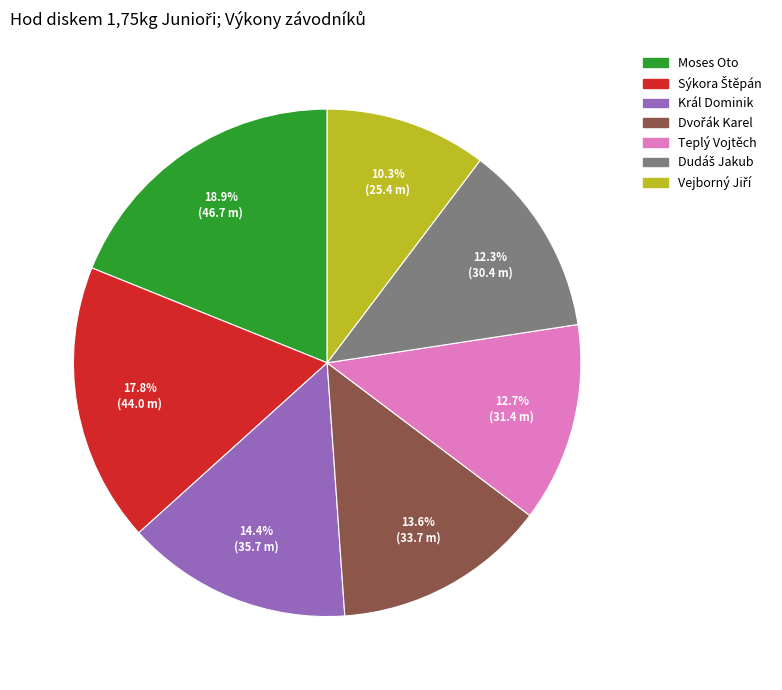

Is it true that Král Dominik is 3% of the pie?

False